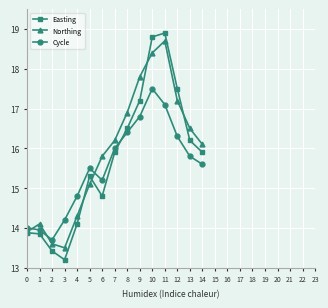

Rank the series by their average value, from highest to lowest.

Northing, Easting, Cycle